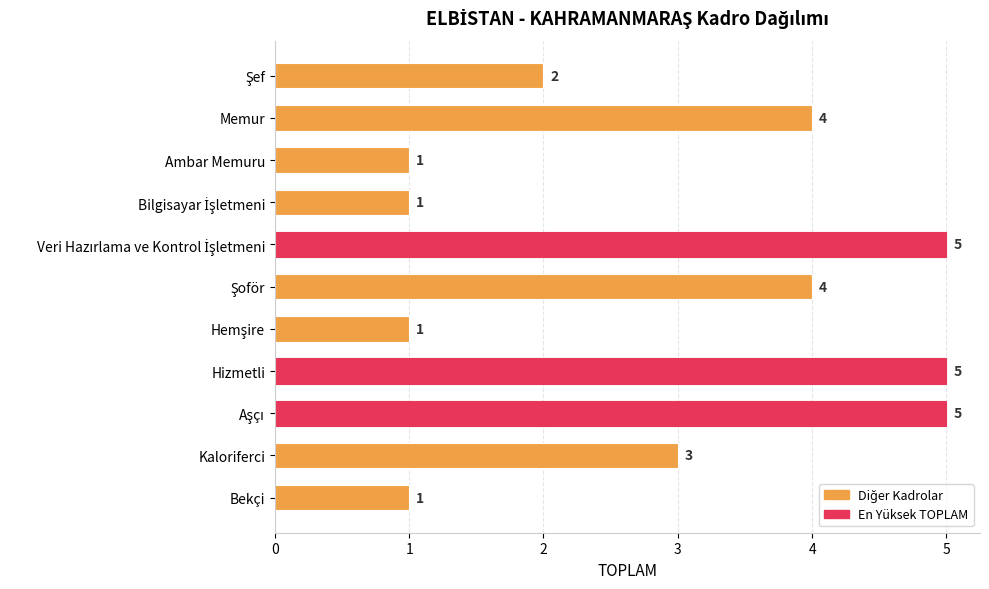

What is the maximum value shown in the chart?

5